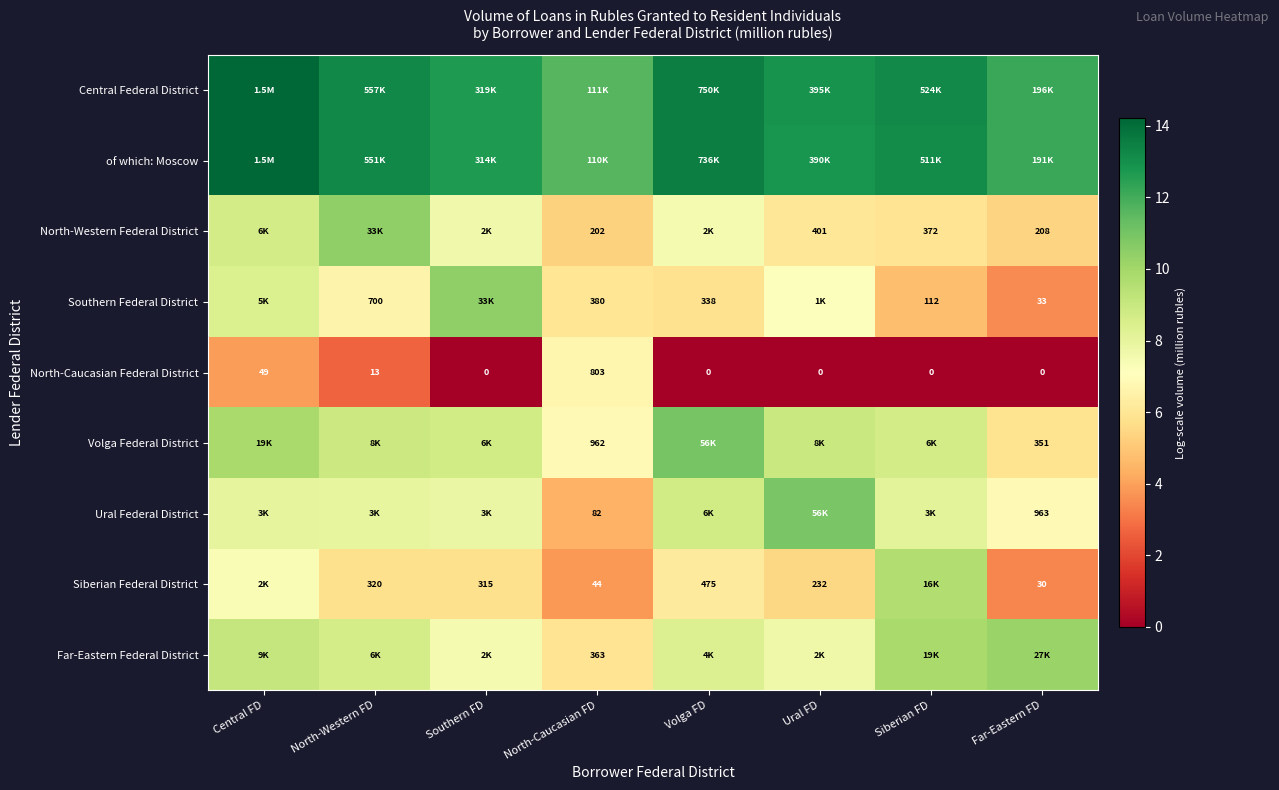

Is it true that Far-Eastern Federal District equals 12.1 at Southern FD?

False